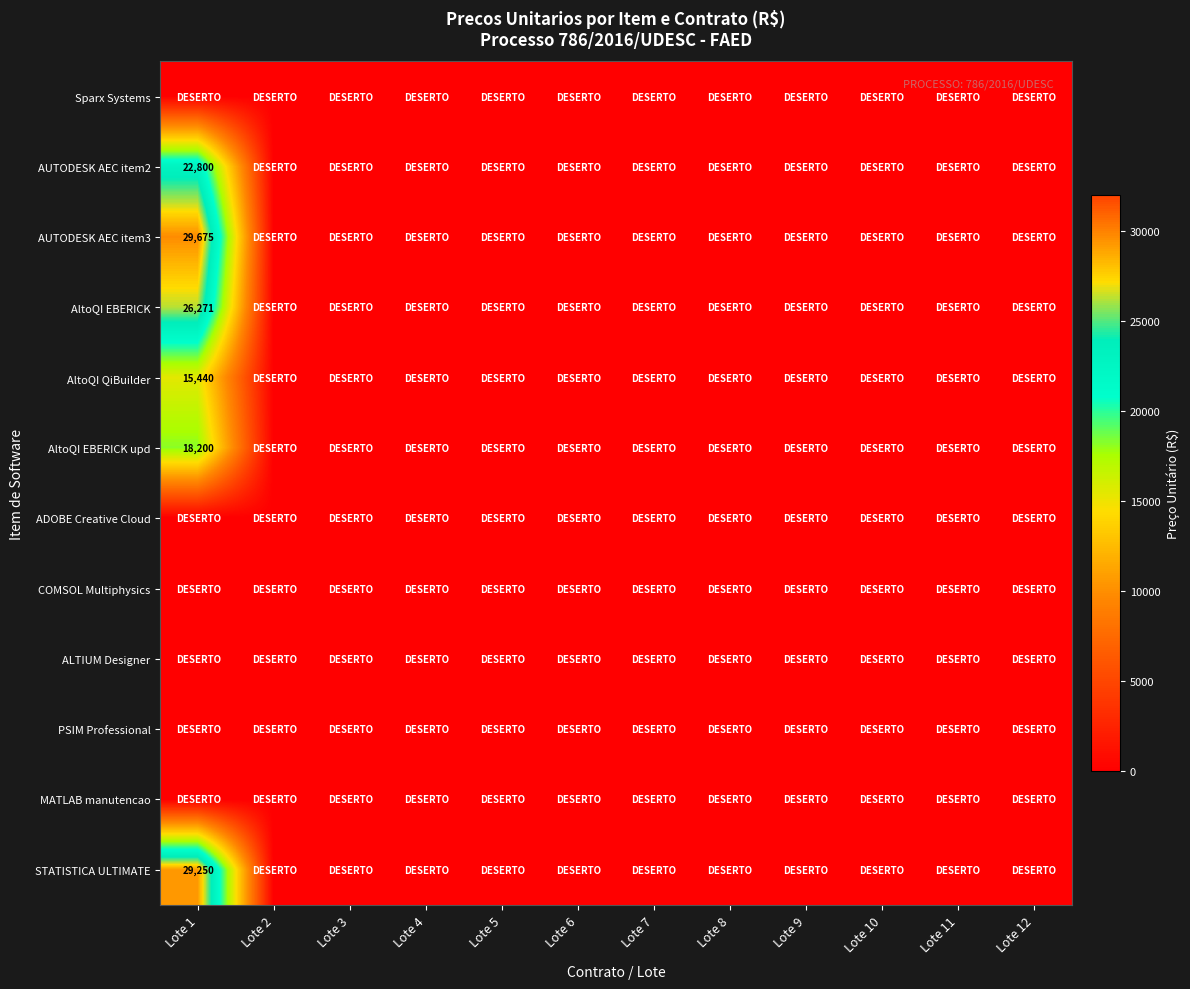

What is the maximum value shown in the chart?

29675